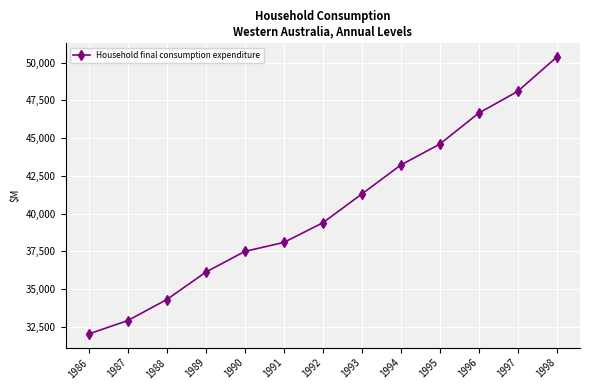

Approximately how many times larger is the value at 1995 compared to 1992?

1.1